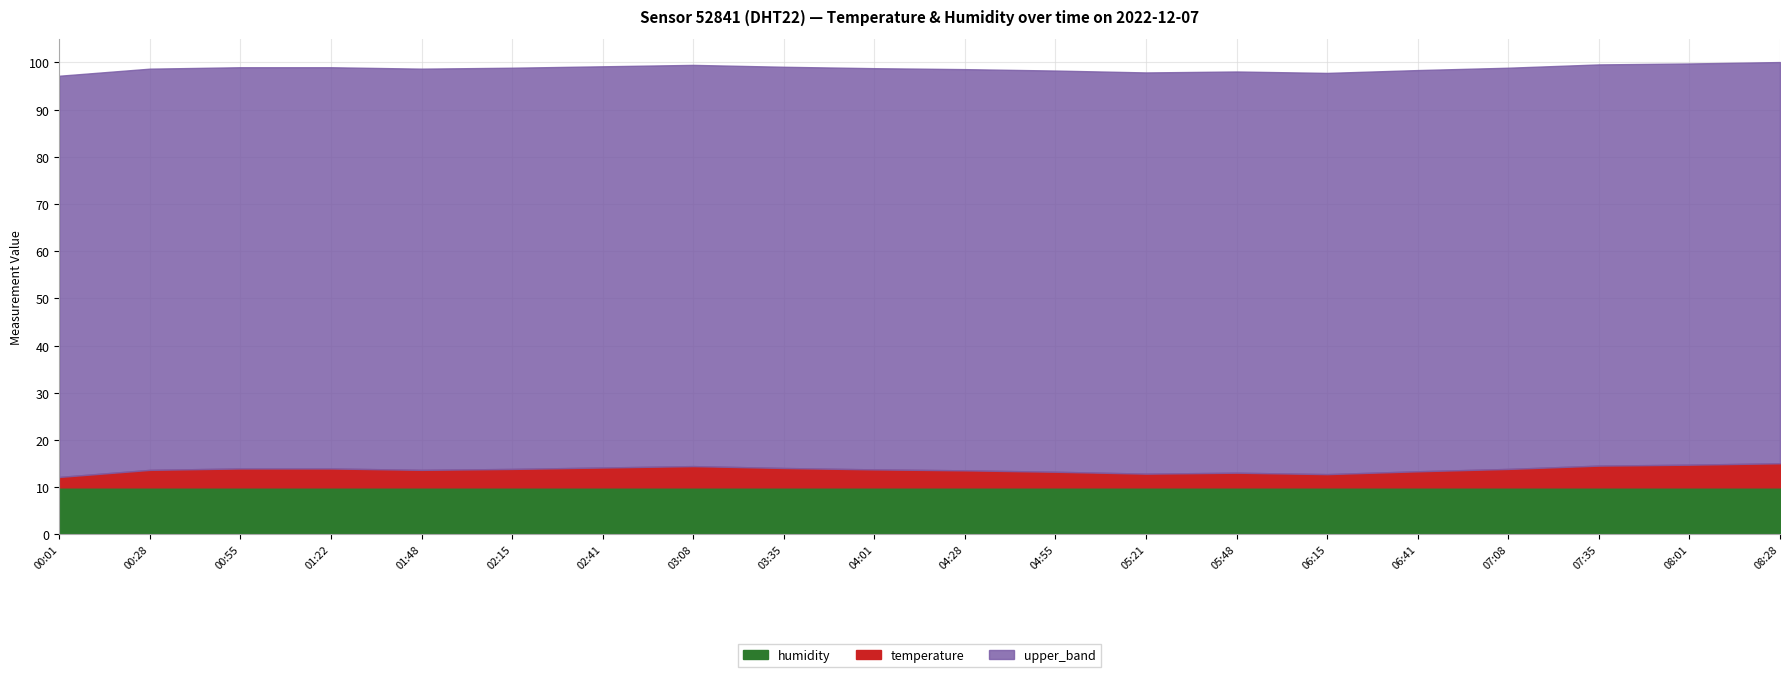

What are all the series names shown in the legend?

humidity, temperature, upper_band